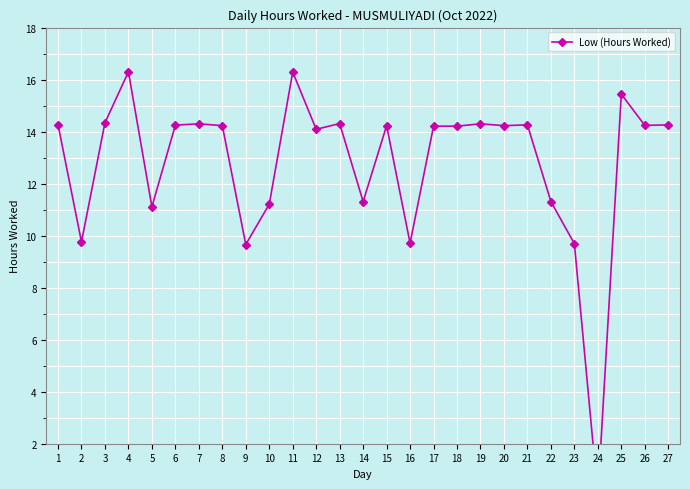

How many values exceed 14?

18